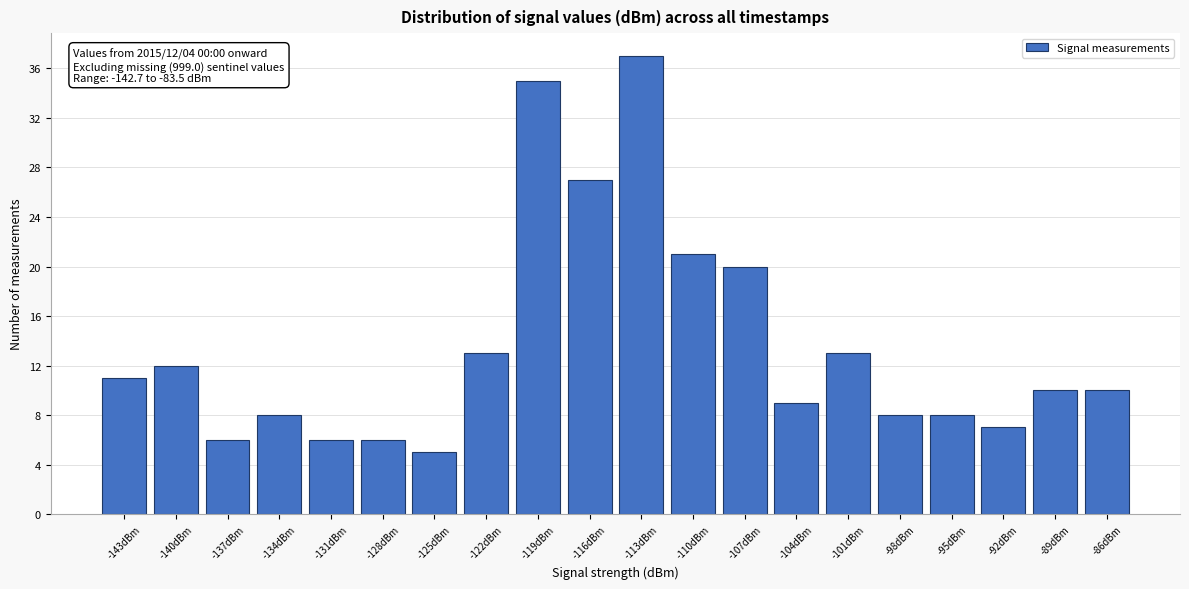

Reading left to right, list all the values displayed in this chart.

11	12	6	8	6	6	5	13	35	27	37	21	20	9	13	8	8	7	10	10